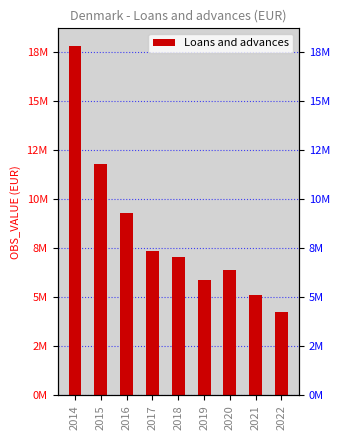

What is the change in value from 2021 to 2022?

-870839